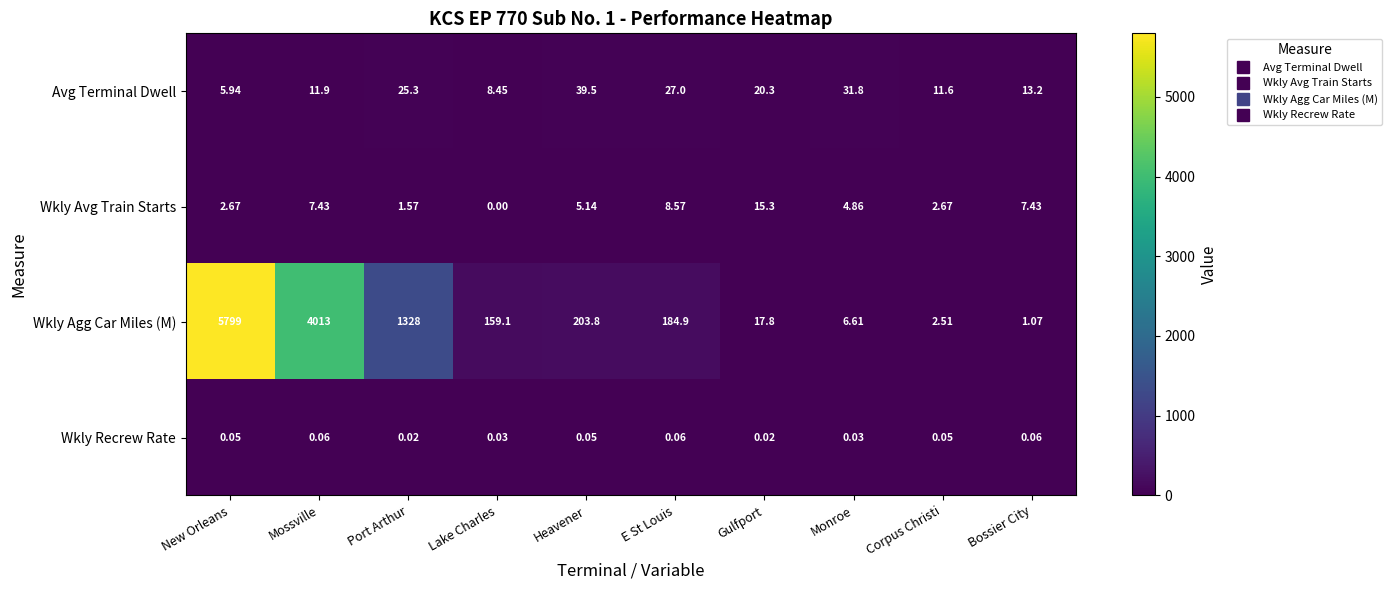

Which series changed the most between Mossville and Corpus Christi?

Wkly Agg Car Miles (M)